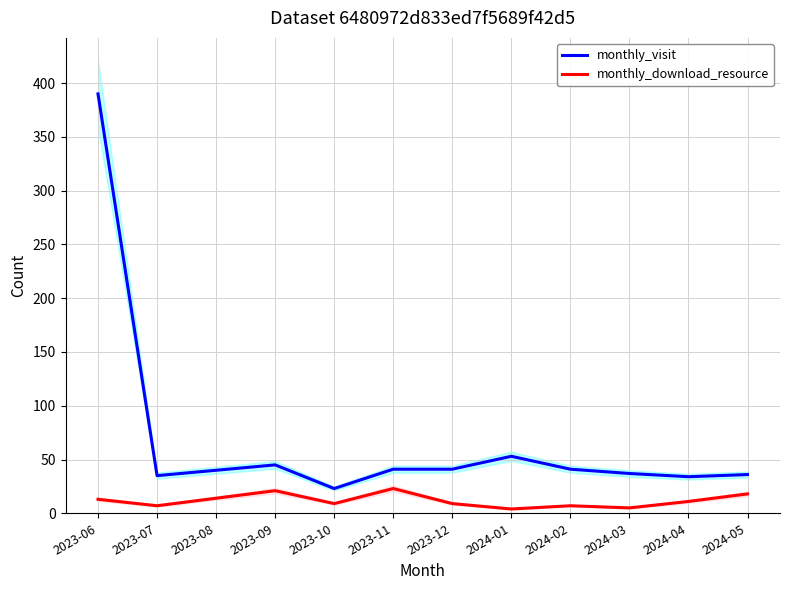

The monthly_visit series shows 55 at 2023-12. True or false?

False